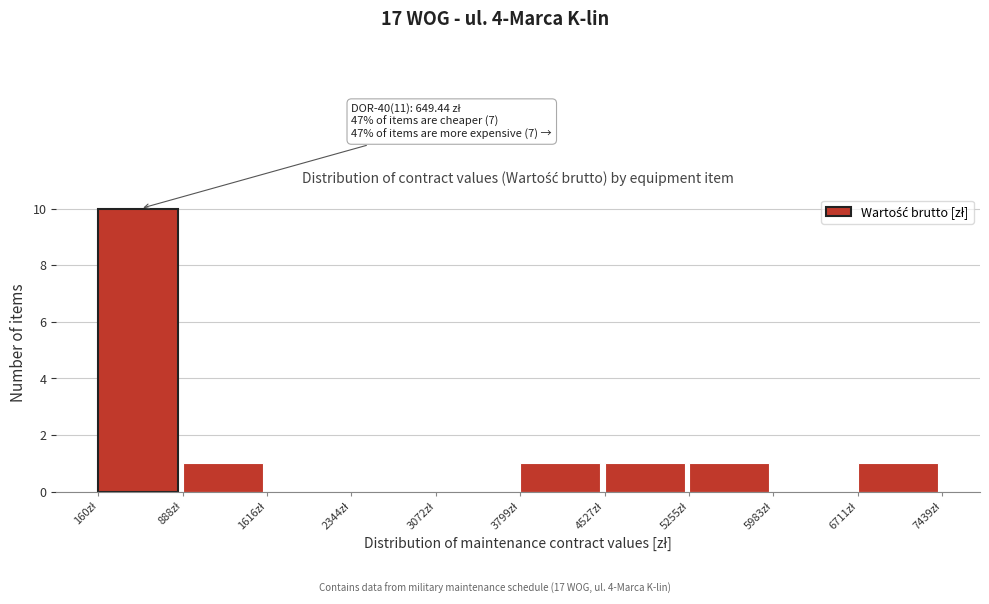

Over which range of the x-axis is the bar tallest?

200 to 900